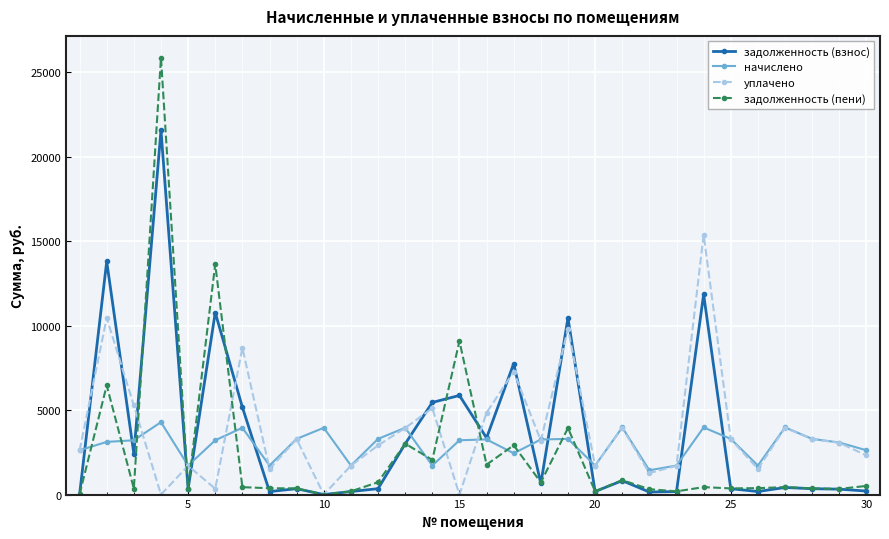

What is the greatest value displayed?

25857.7